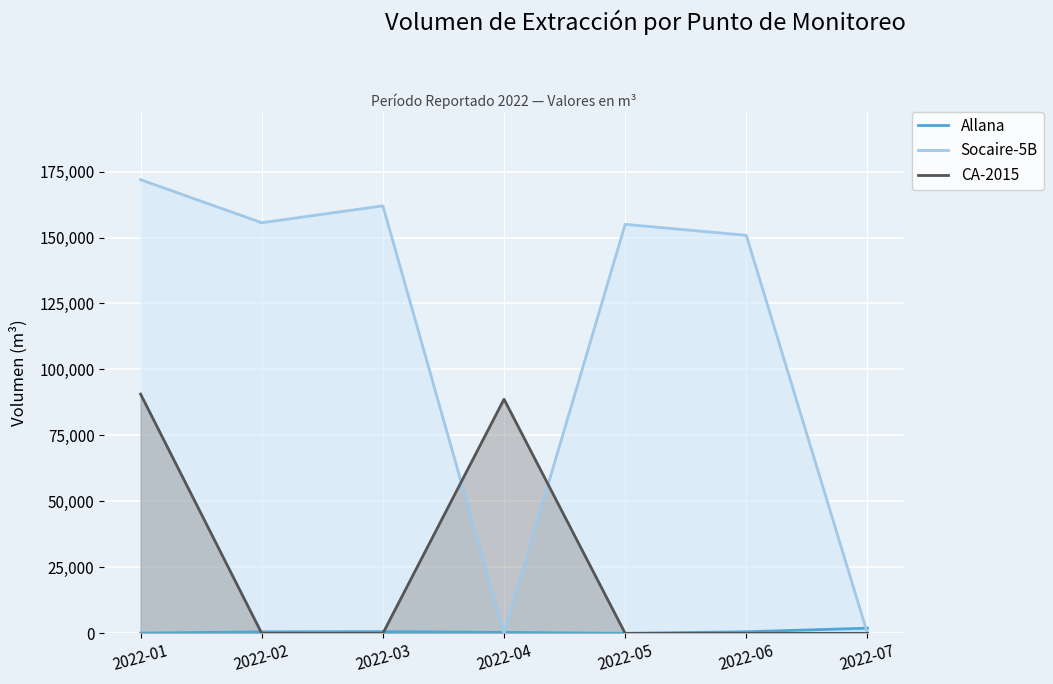

Count the number of categories in the chart.

7